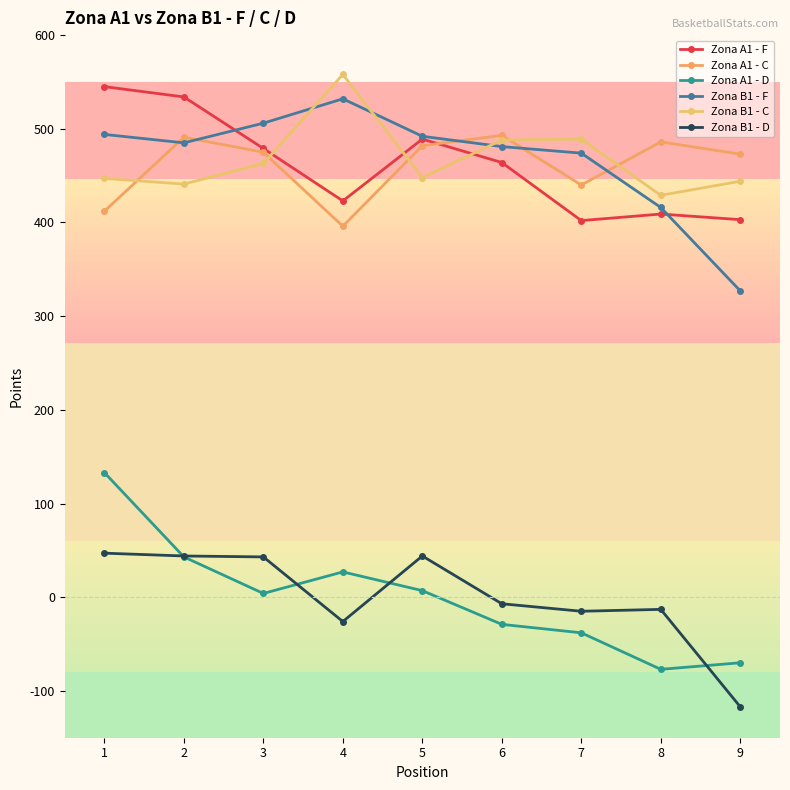

Which series changed the most between 4 and 6?

Zona A1 - C